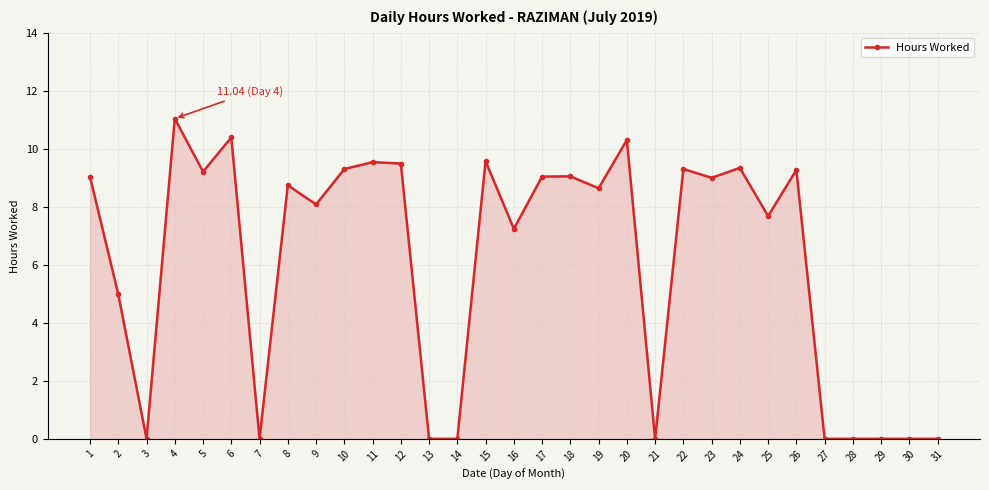

At which category does the data reach its first local peak?

4